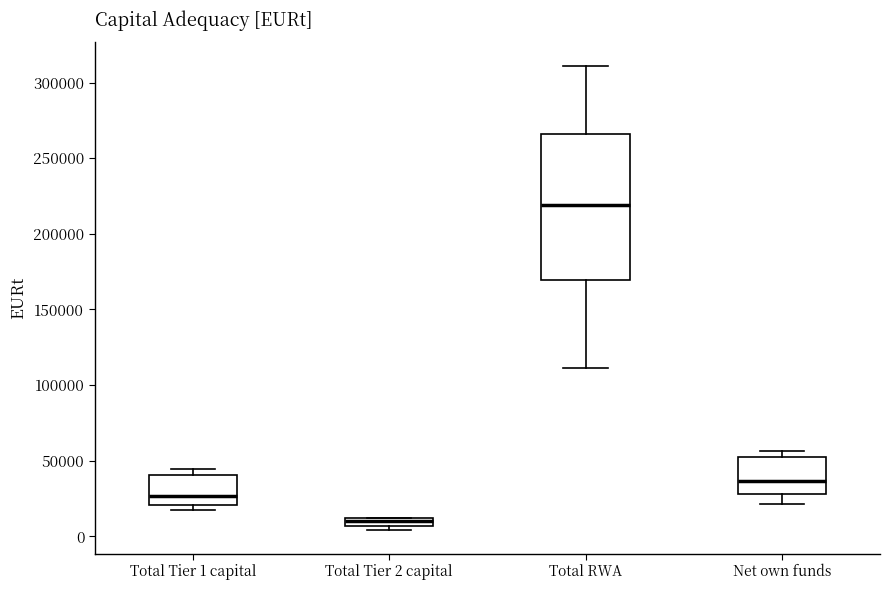

Where does the lower whisker of the box for Net own funds end on the y-axis? The values are not printed on the chart, so give them approximately, as read against the axis.

20000